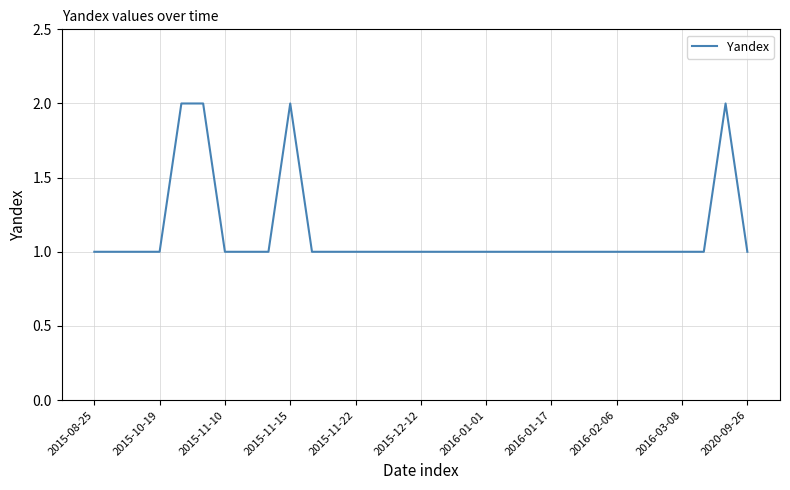

How many lines are shown in the chart?

1